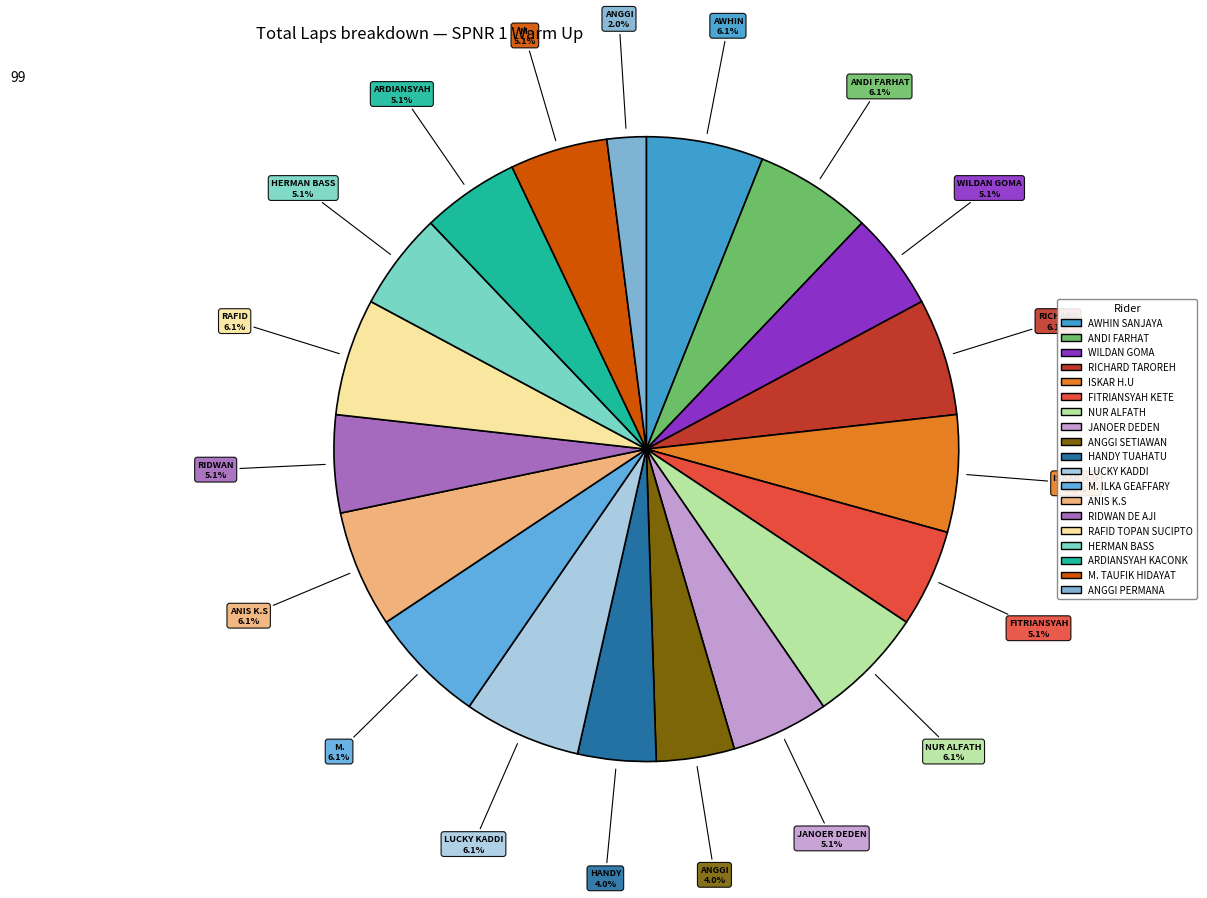

True or false: ARDIANSYAH KACONK accounts for 1% of the total.

False